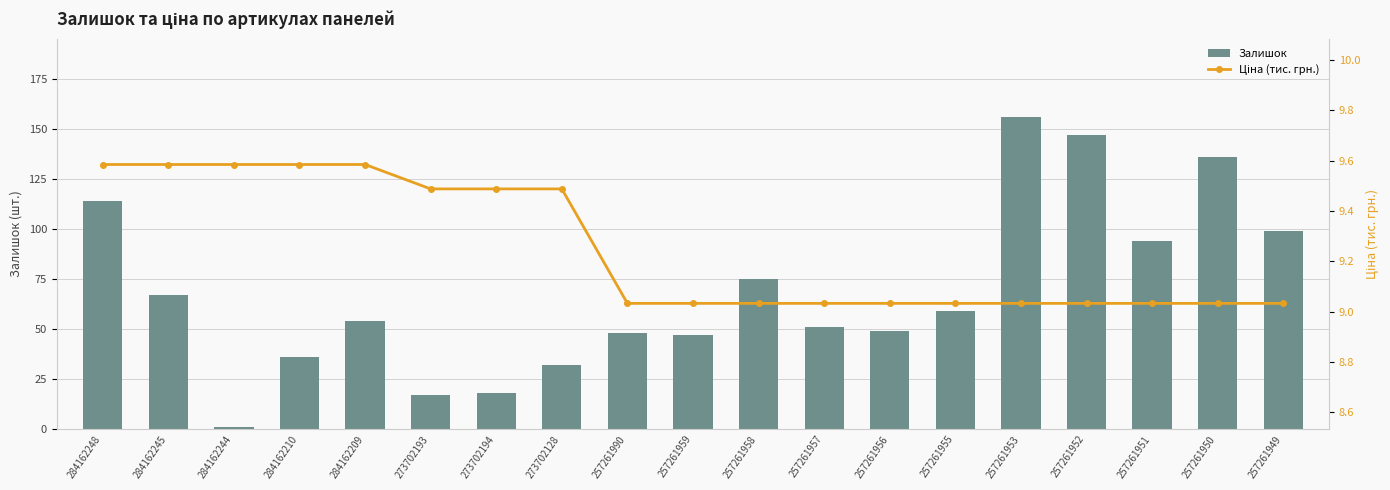

What is the difference between the maximum and minimum values in the Залишок series?

155